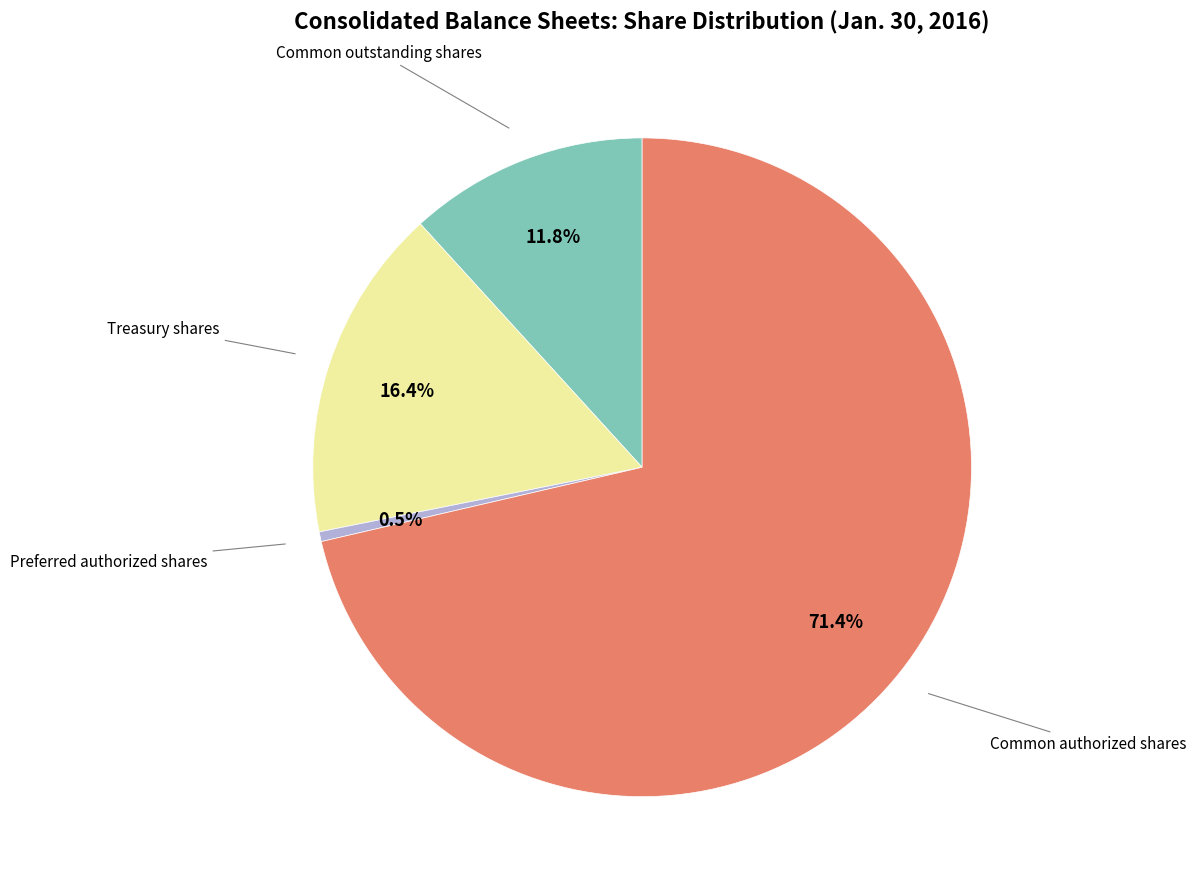

Is there any slice that represents more than half of the pie?

Yes